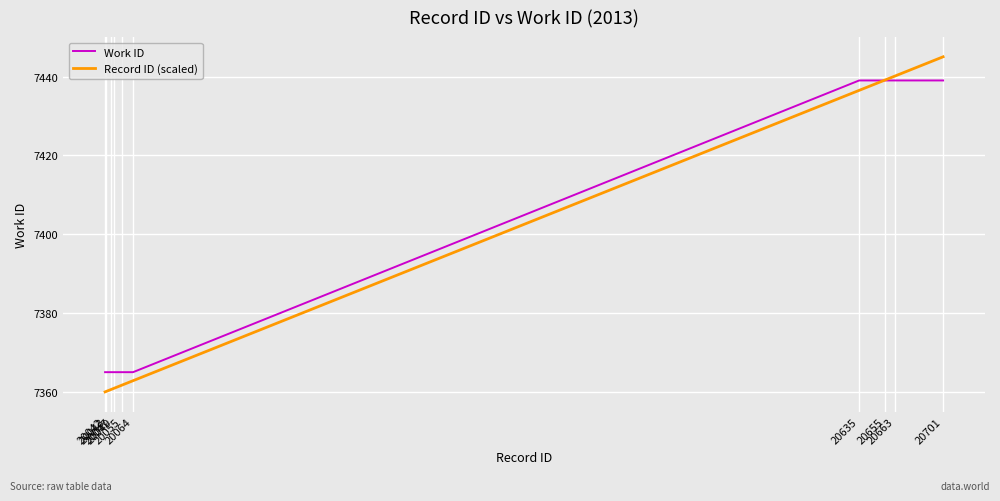

List the series in order of their peak value, lowest first.

Work ID, Record ID (scaled)